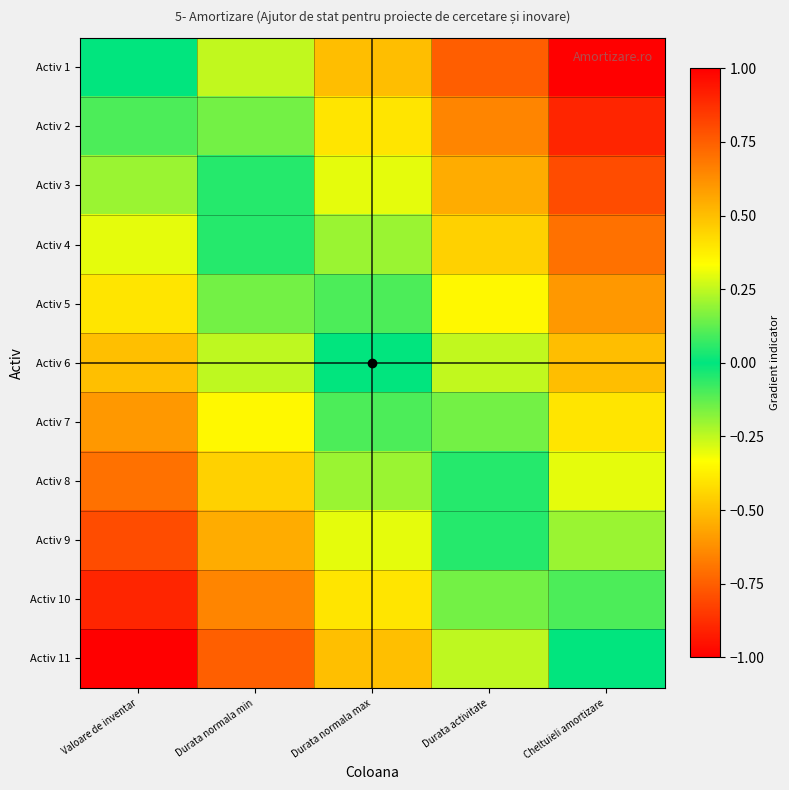

What is the spread (max minus min) of values at Durata normala max?

1.0